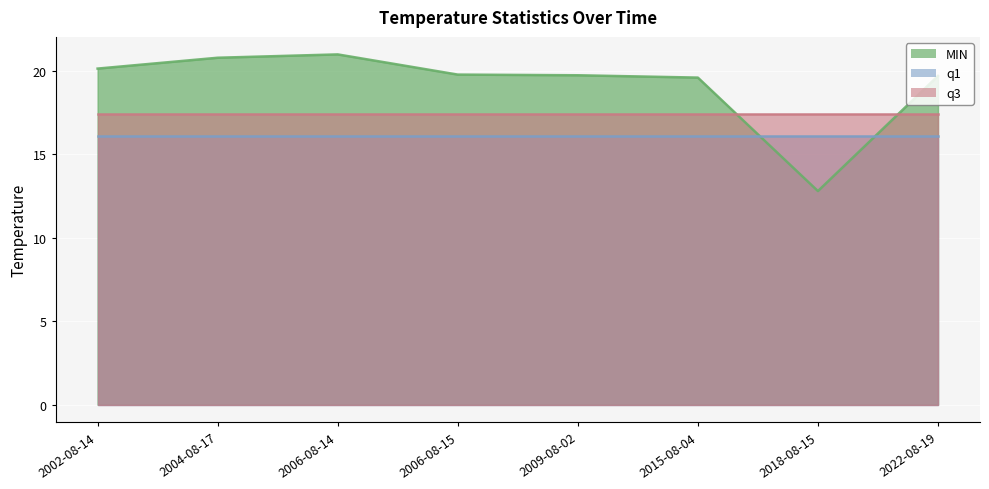

Which category has the lowest value in the q1 series?

2002-08-14